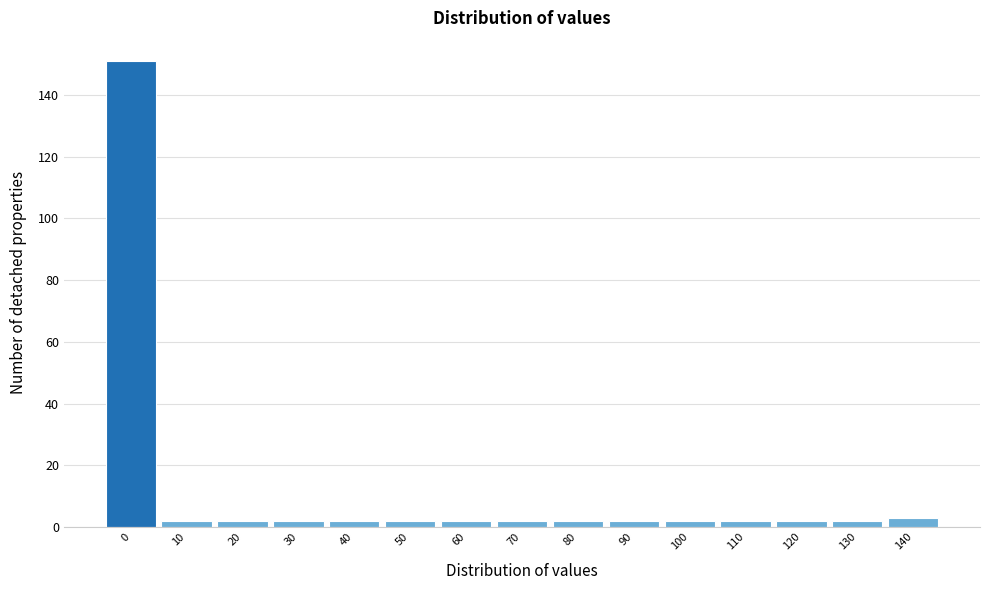

Reading left to right, extract all data points from this chart.

0=151	10=2	20=2	30=2	40=2	50=2	60=2	70=2	80=2	90=2	100=2	110=2	120=2	130=2	140=3